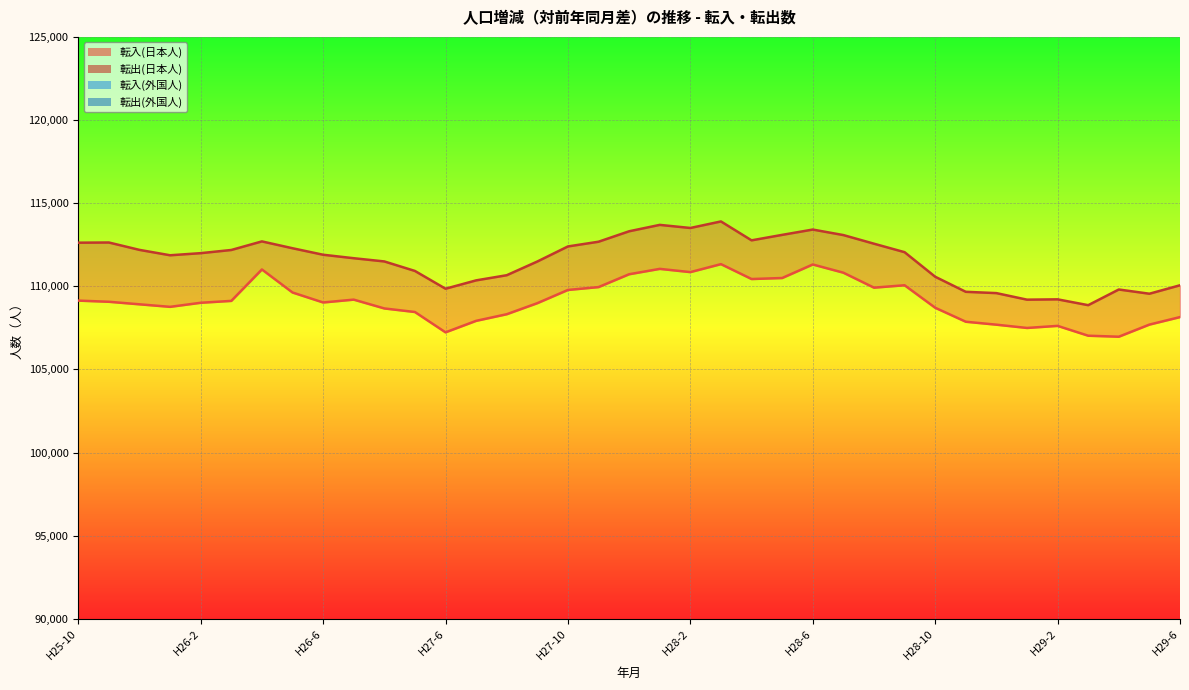

What is the highest value of the 転入(外国人)_line series?

18547